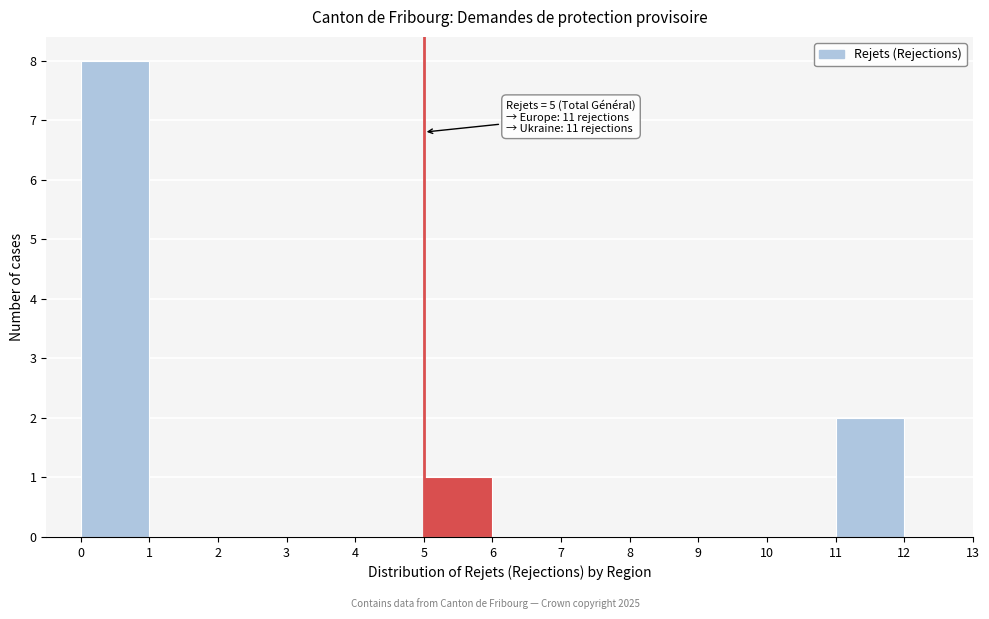

Over which range of the x-axis is the bar tallest?

0 to 1